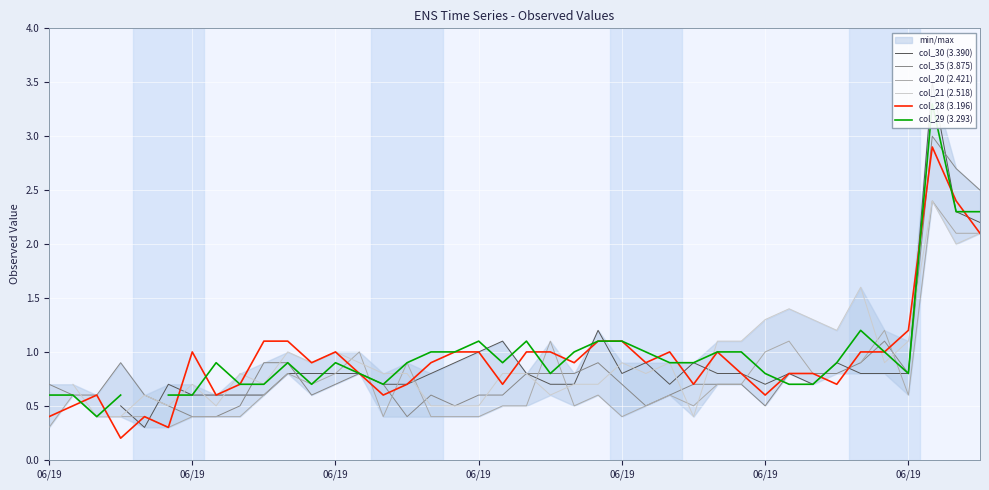

At which category is the sum across all series the highest?

37